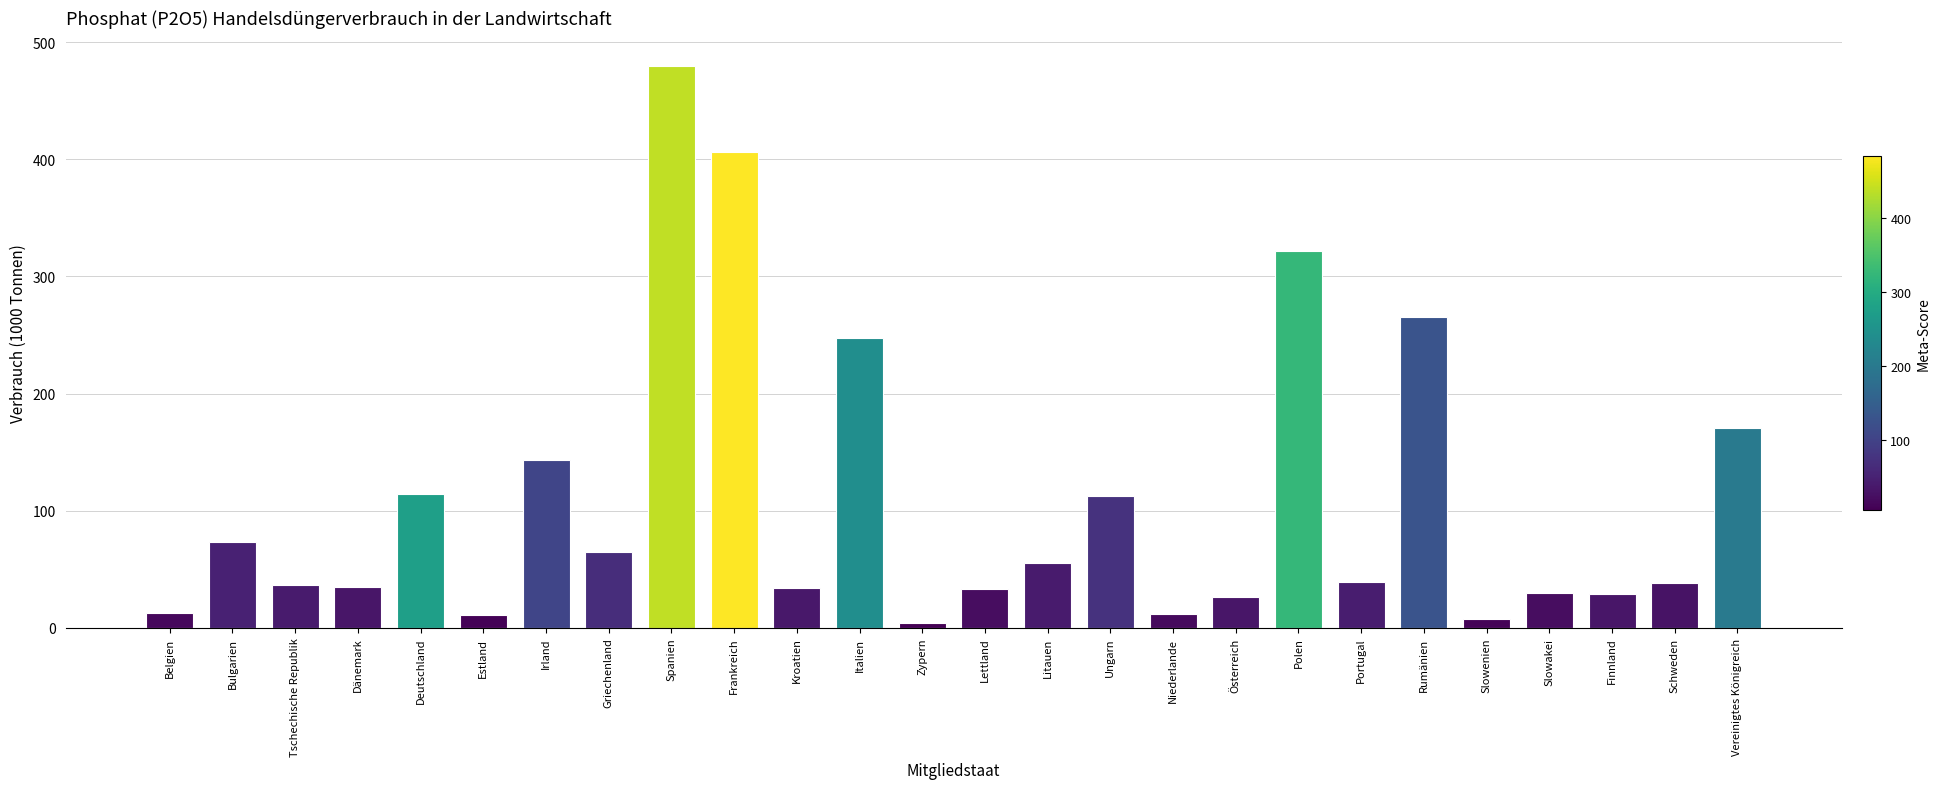

Are the bars horizontal?

No